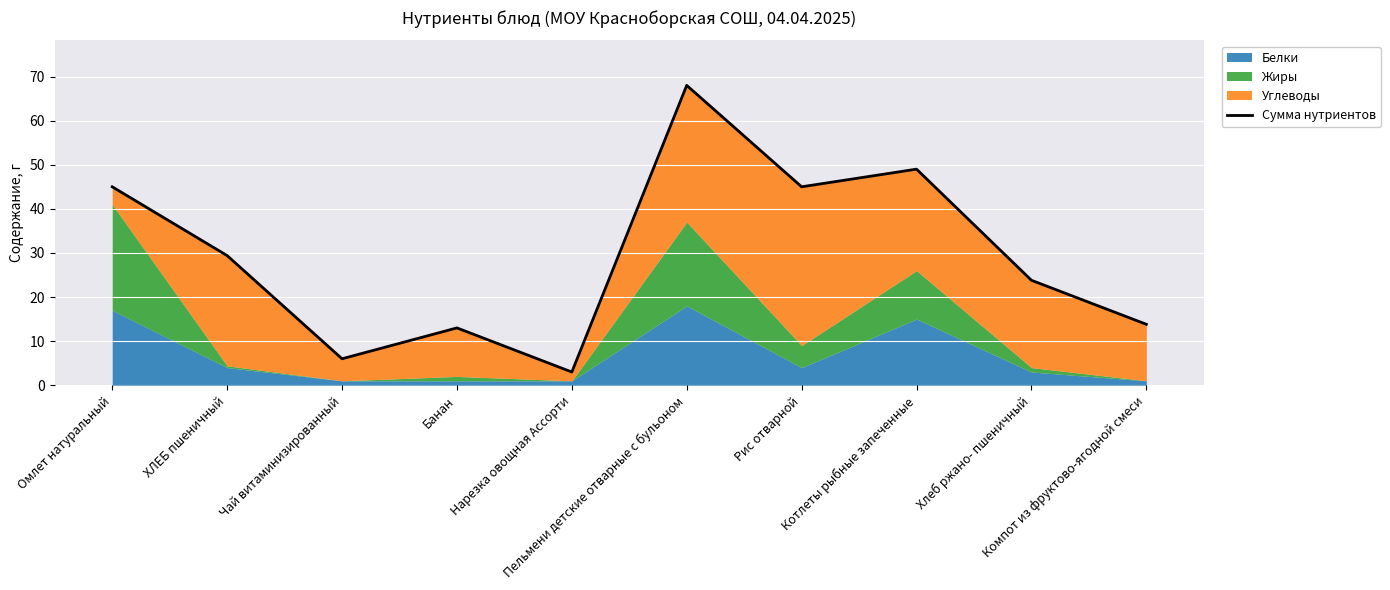

Where is the first local maximum?

Банан